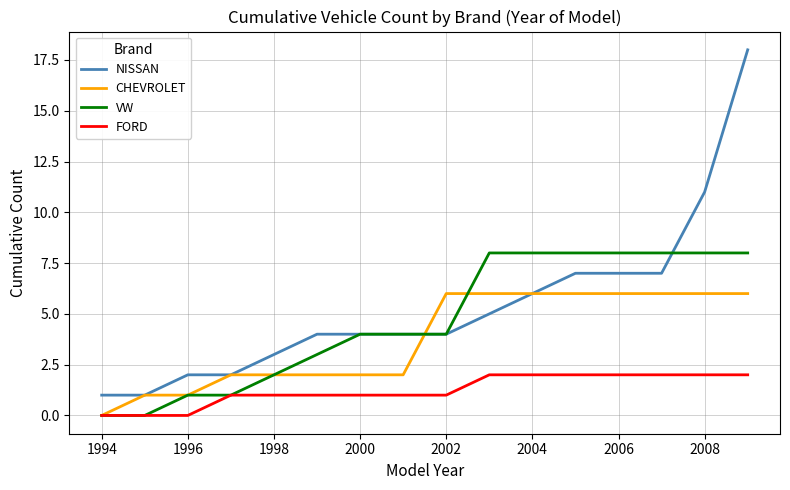

List the series in order of their peak value, highest first.

NISSAN, VW, CHEVROLET, FORD